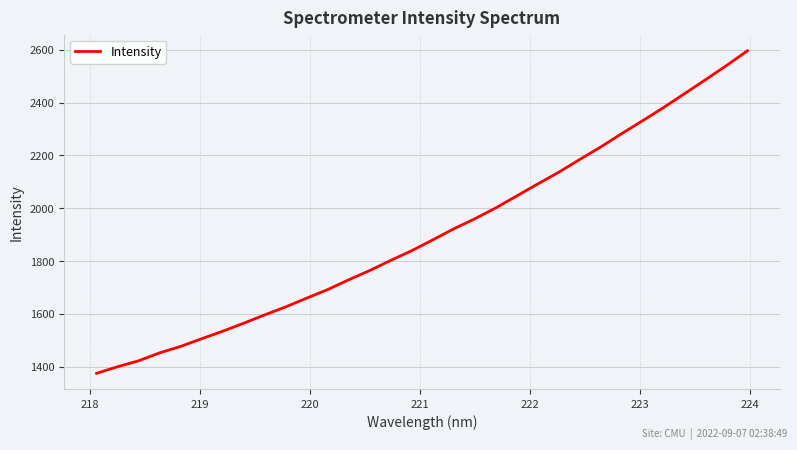

What is the minimum value shown in the chart?

1375.2